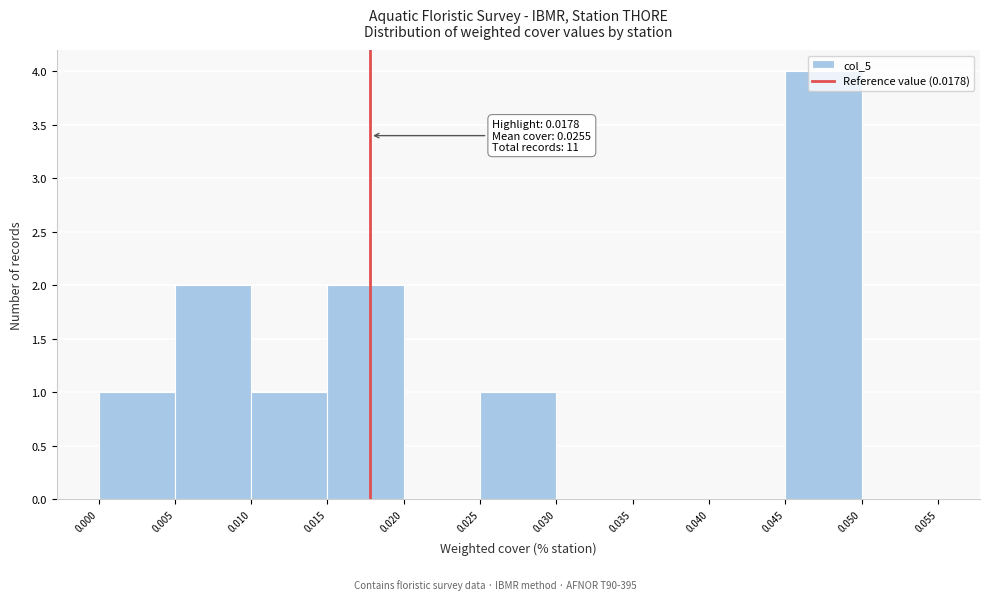

Over which range of the x-axis is the bar tallest?

0.045 to 0.050